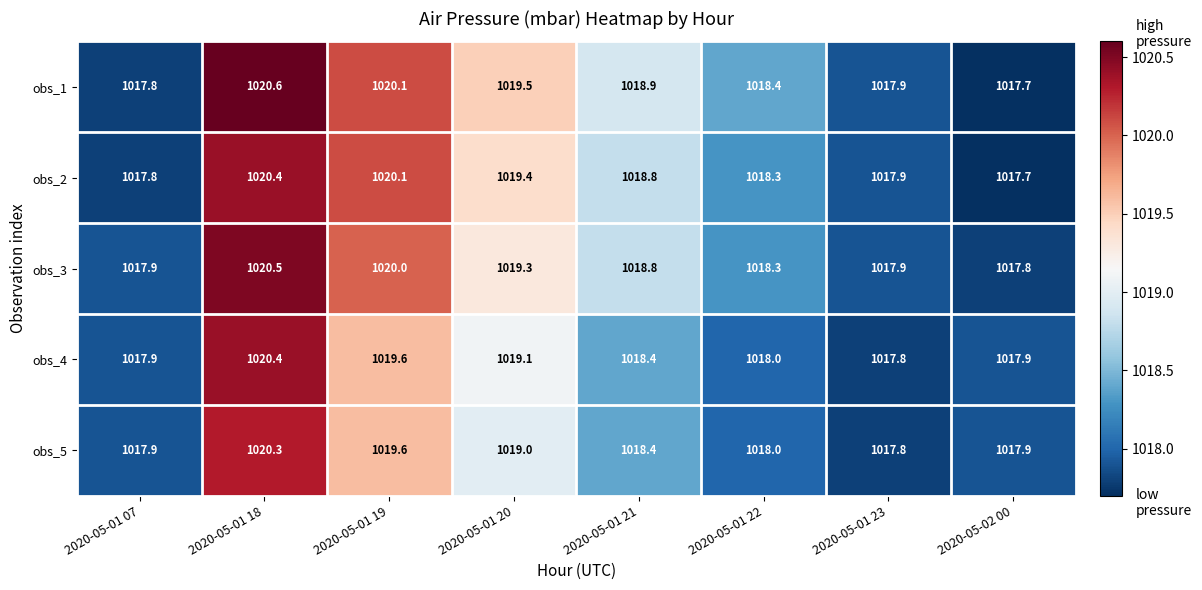

The obs_1 series shows 645.8 at 2020-05-01 18. True or false?

False